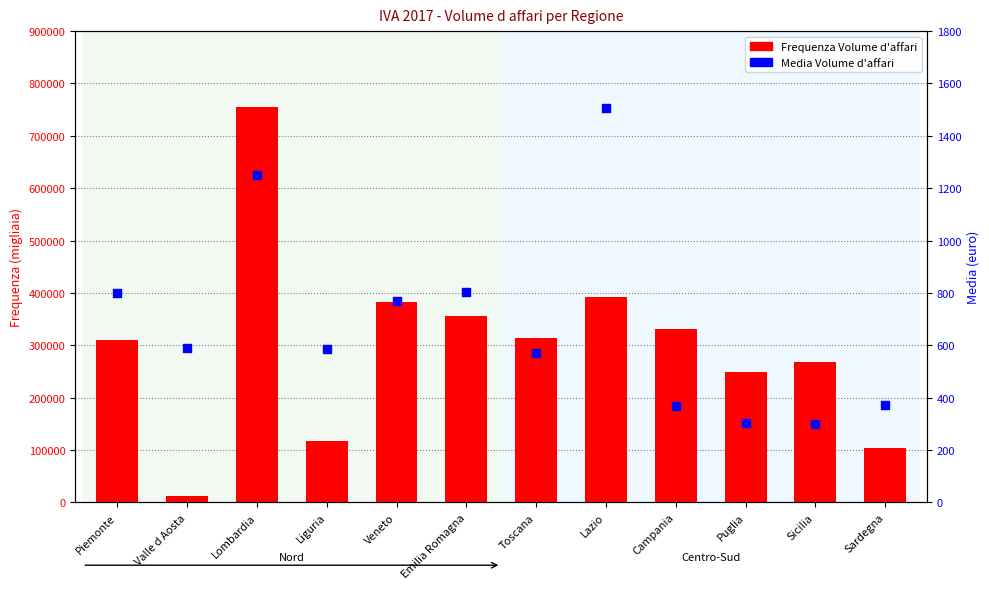

Which series contains the lowest Y value?

Media Volume d'affari